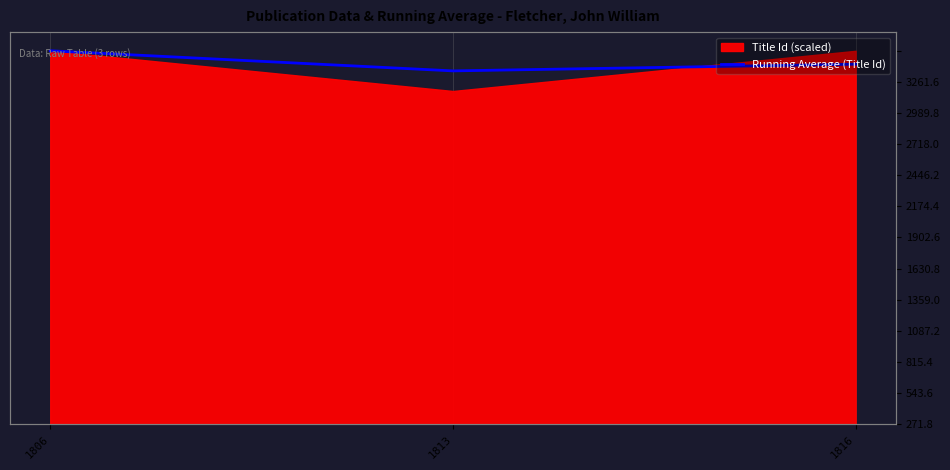

What is the change in value from 1813 to 1816?

+58.5